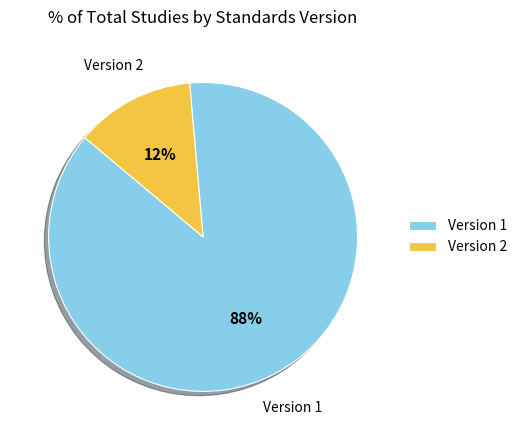

To the nearest percent, what percentage of the pie is Version 1?

87%